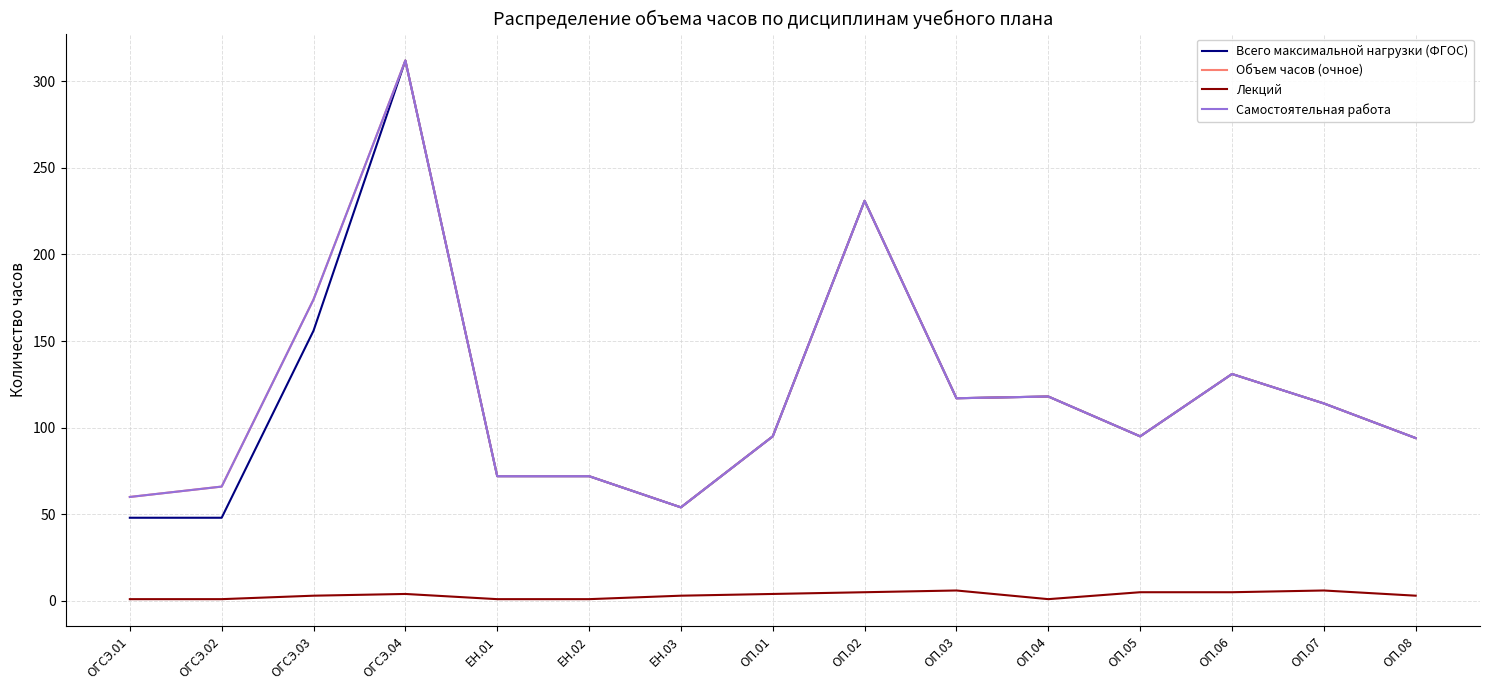

Does the chart have visible grid lines?

Yes